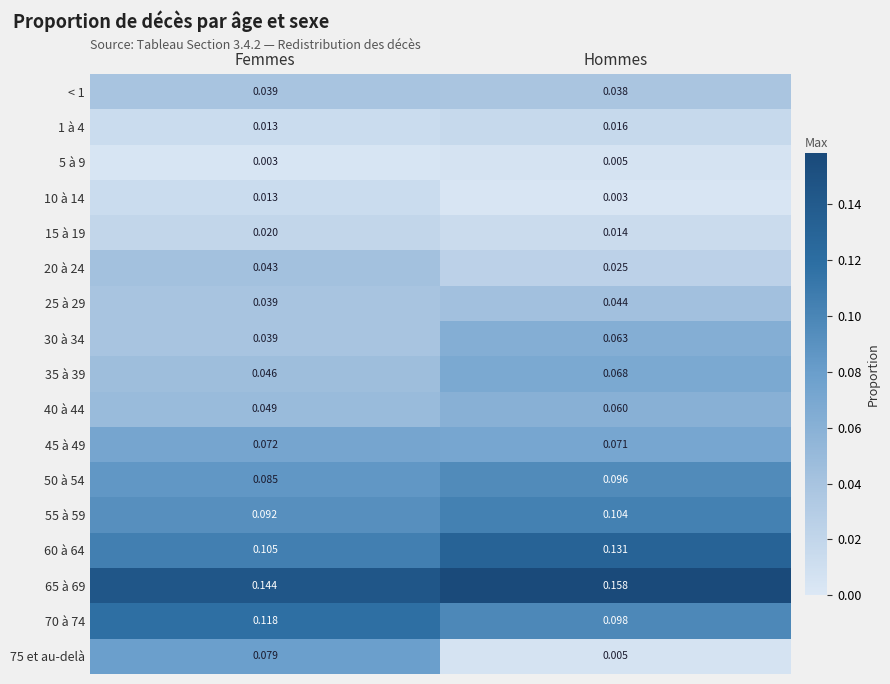

Which category has the highest value across all series?

Hommes